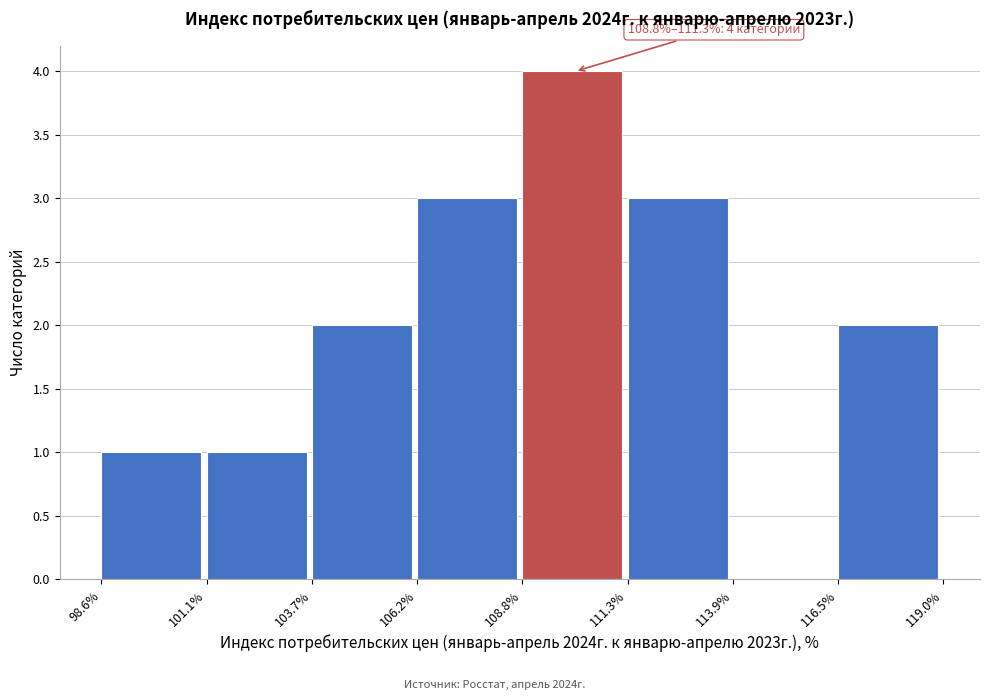

Which range on the x-axis has the tallest bar?

108.8% to 111.3%